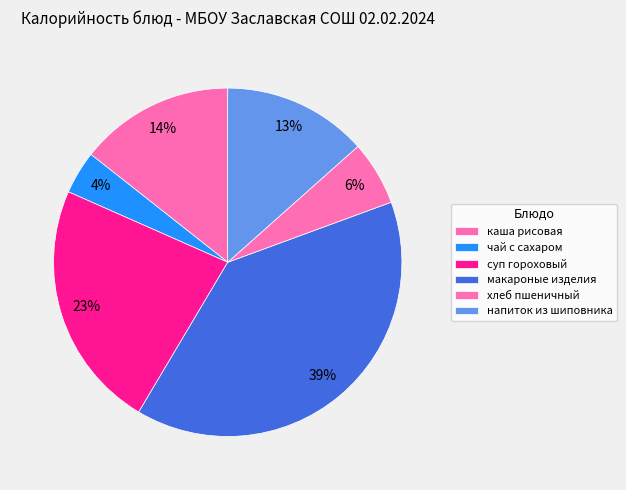

Is макароные изделия the majority of the pie?

No